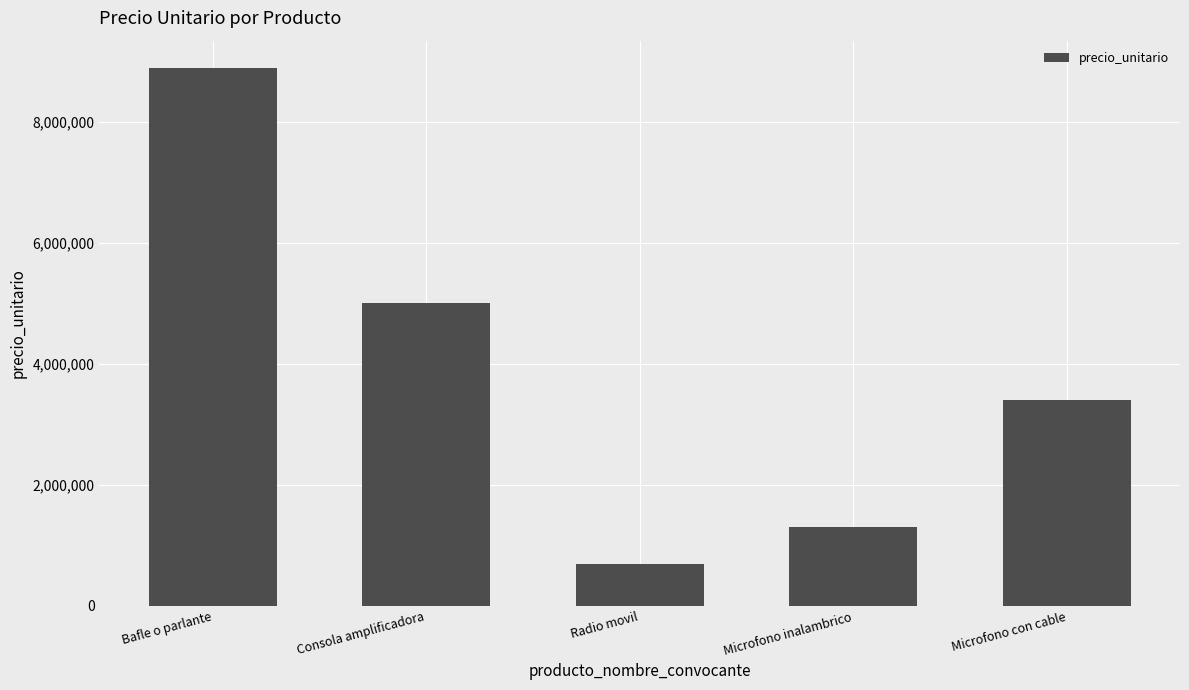

What is the difference between the second highest and minimum values?

4300000